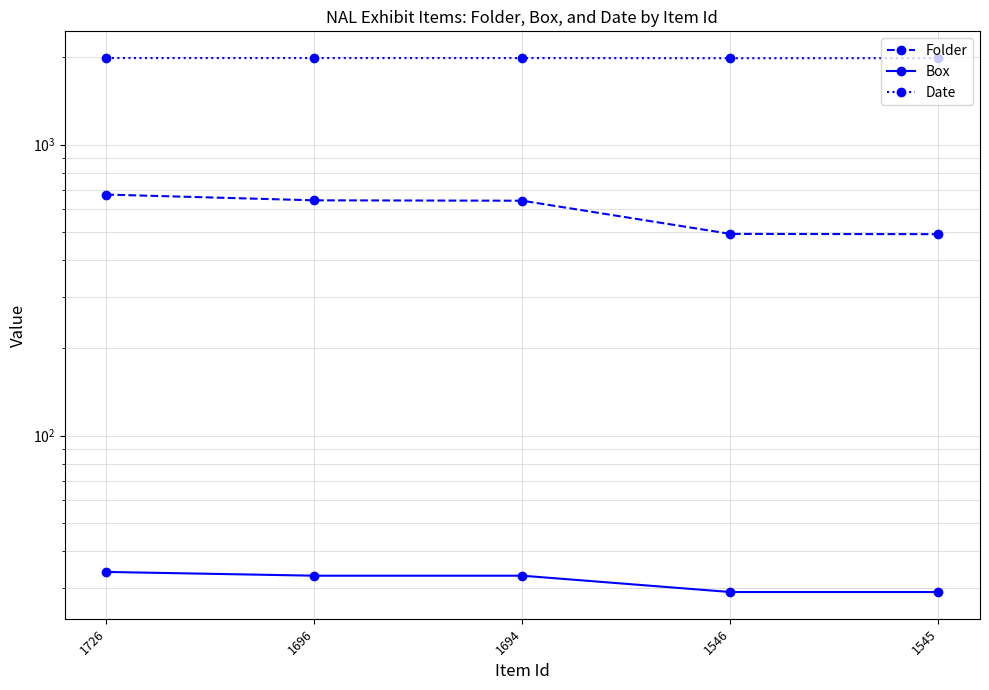

What is the difference between the maximum and minimum values in the Box series?

5